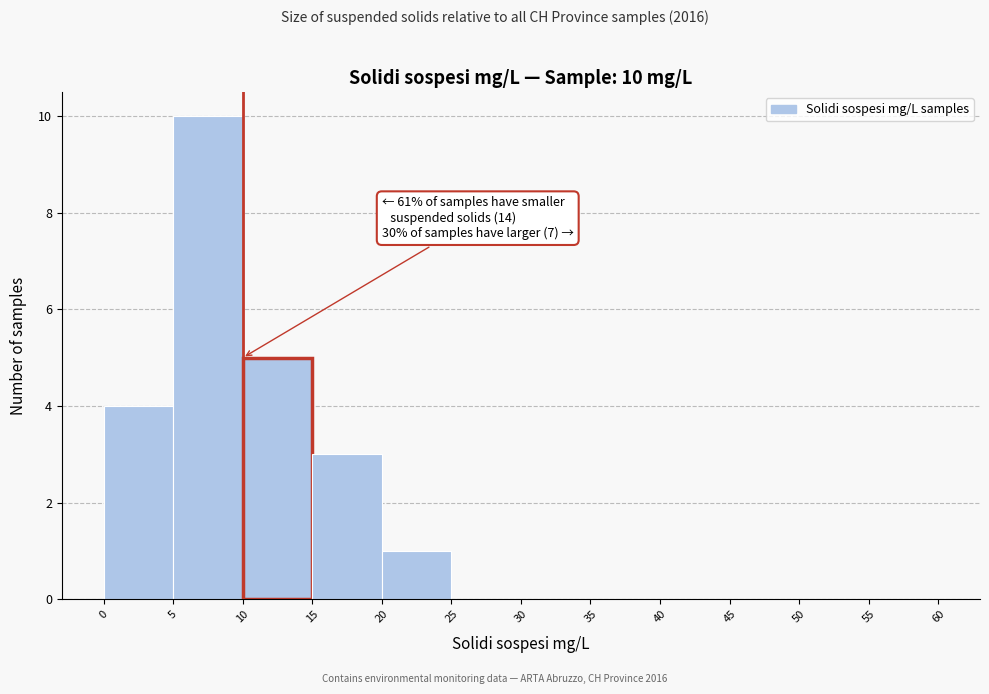

Over which range of the x-axis is the bar tallest?

5 to 10